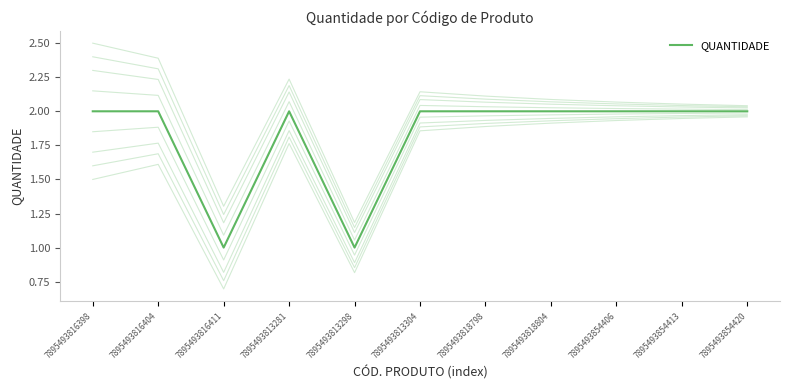

How many categories are shown in the chart?

11